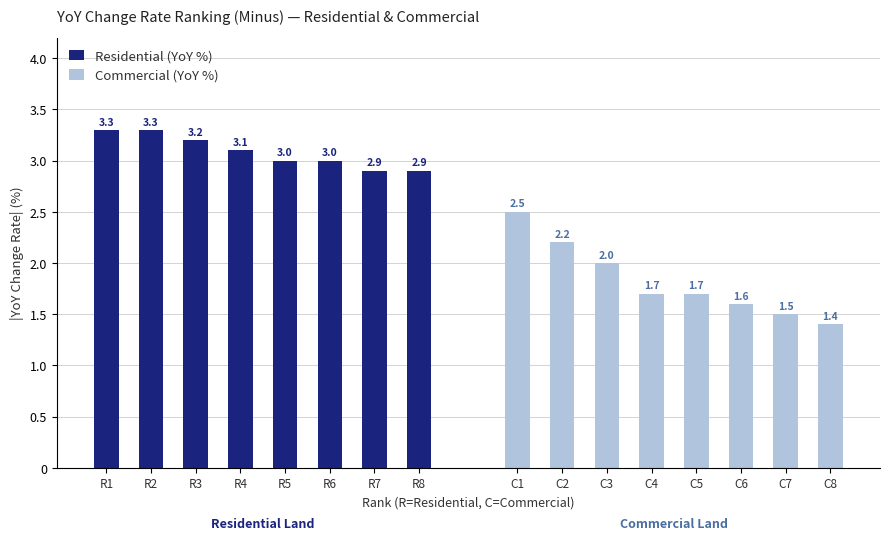

What is the difference between the Residential (YoY %) values at R1 and R7?

0.4